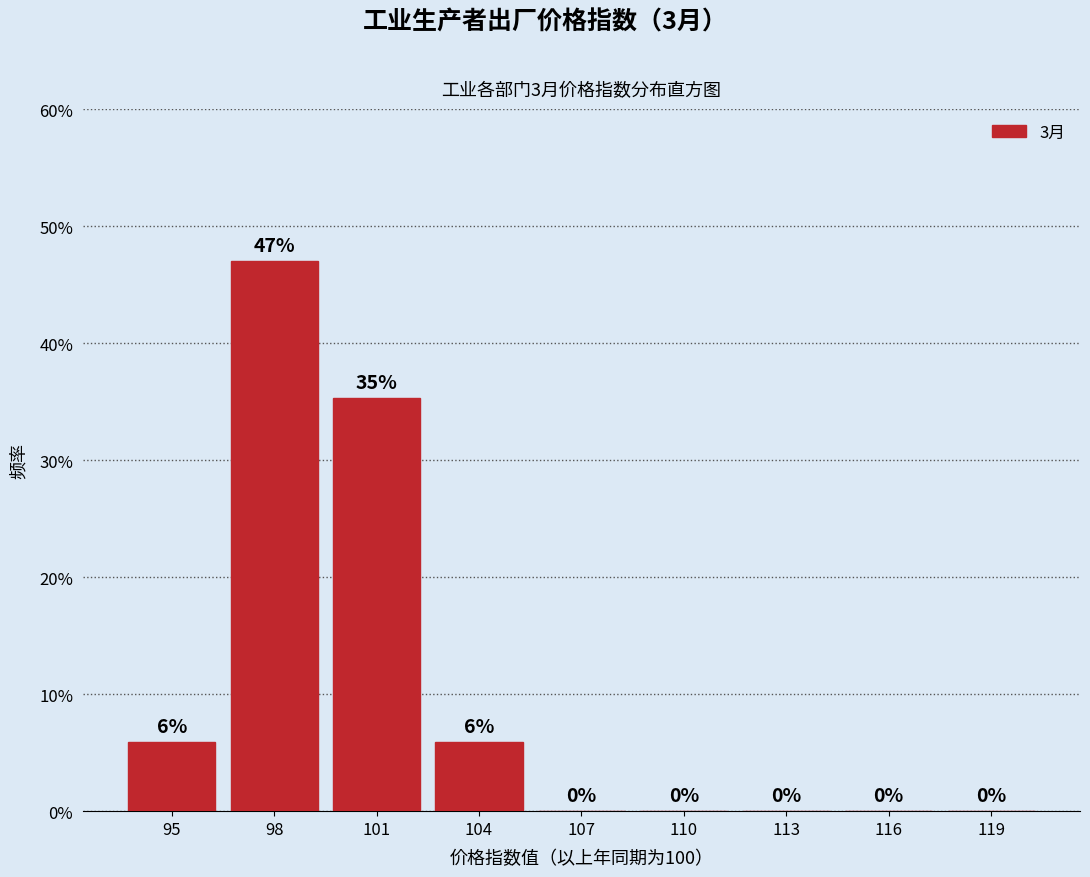

Are the bars horizontal?

No